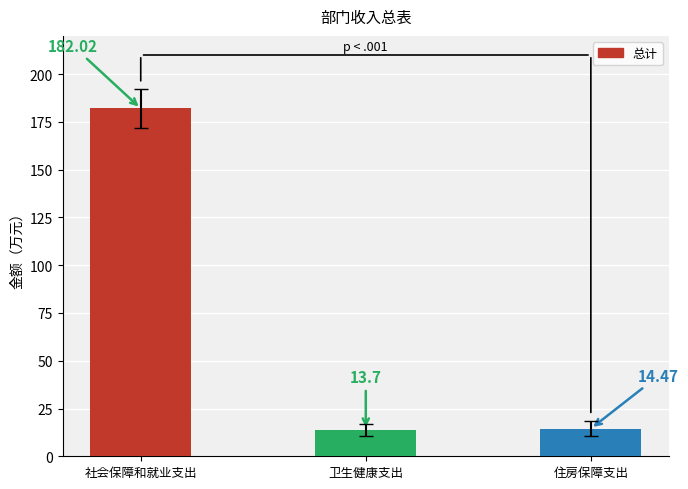

Where does the data first go above 14?

社会保障和就业支出